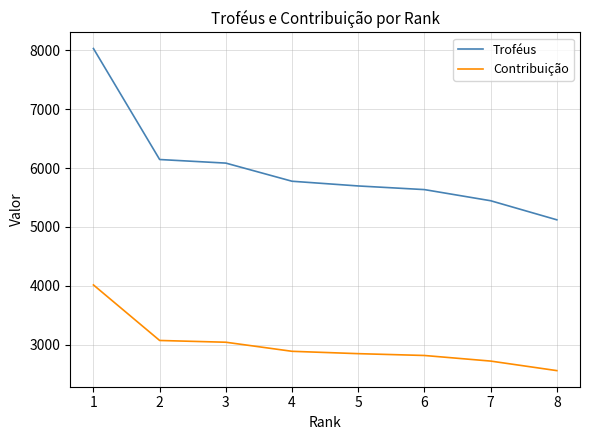

The value of Contribuição at 3 is 4503. True or false?

False